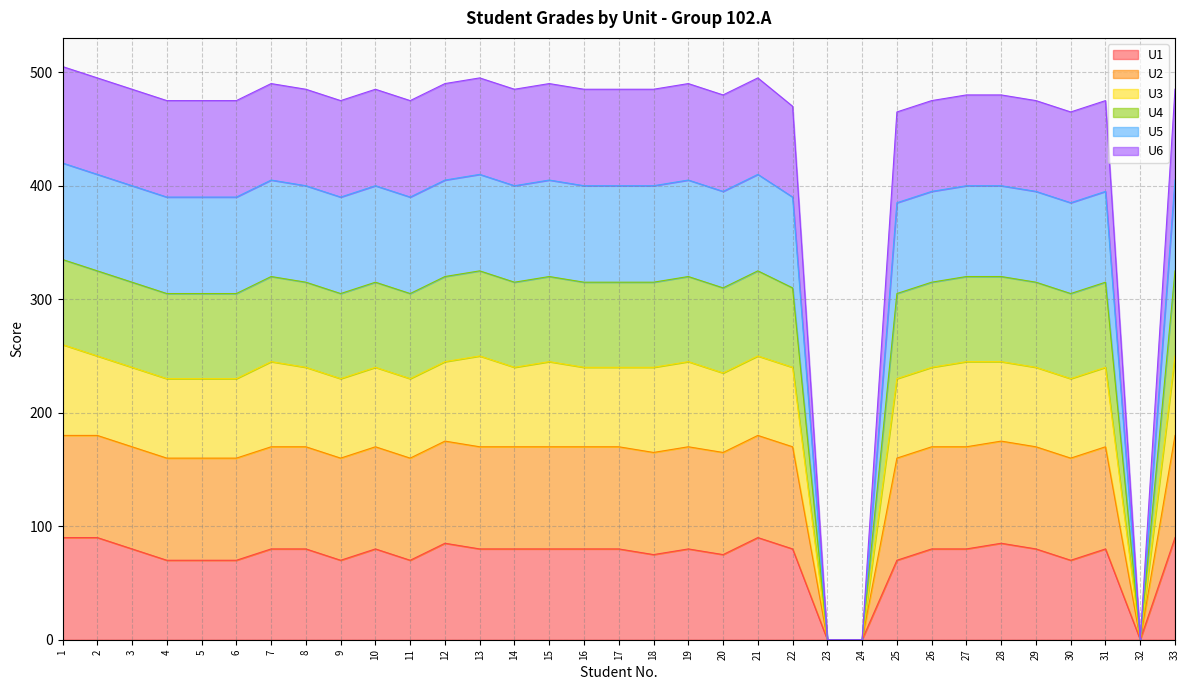

Which has a higher value, 32 or 17?

17